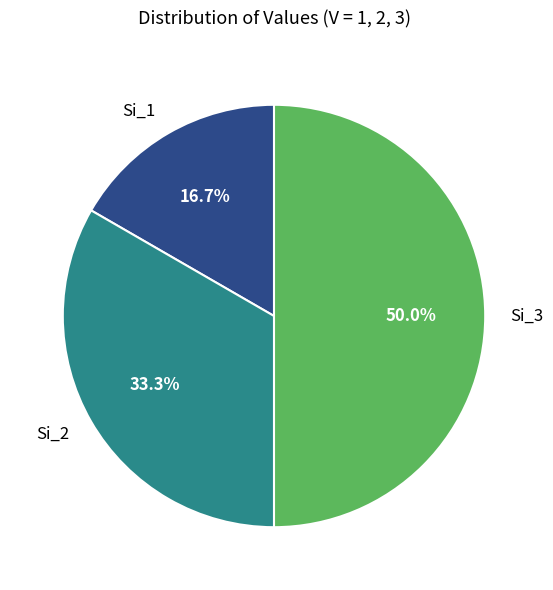

To the nearest percent, what is the difference between the largest and smallest slice percentages?

33%